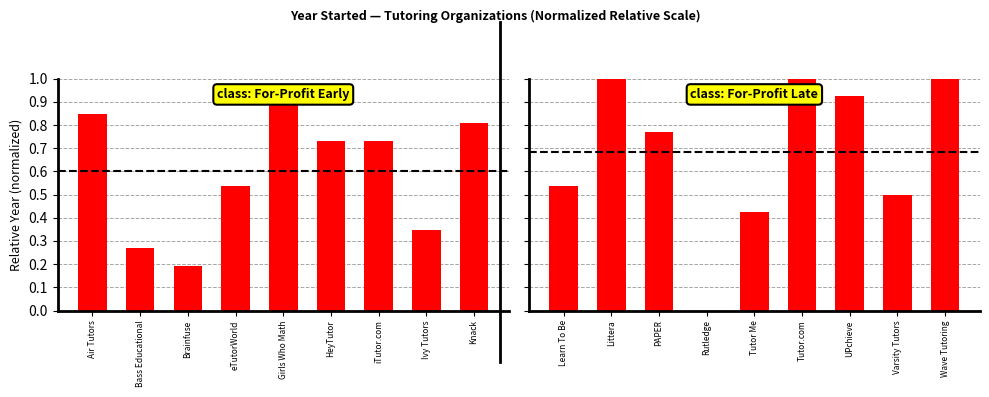

How many bars are there in total?

18